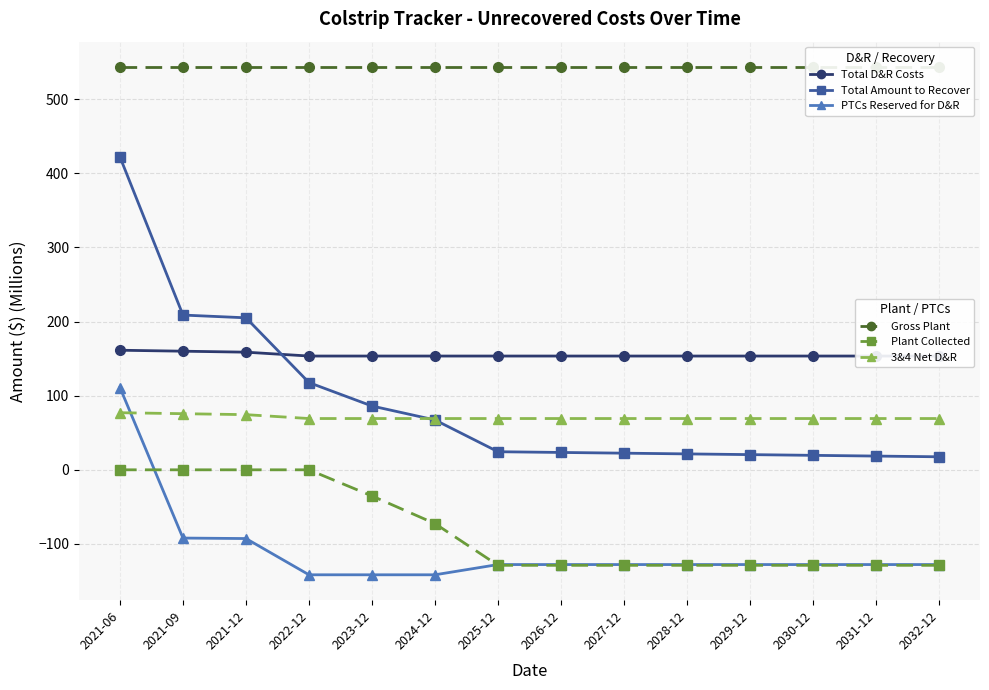

What is the average value of the 3&4 Net D&R series?

70.6